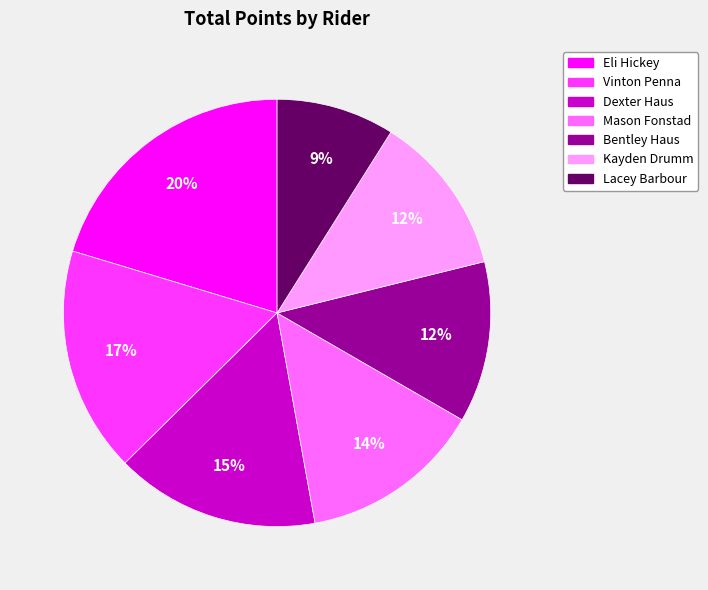

Does Dexter Haus account for over 50% of the chart?

No